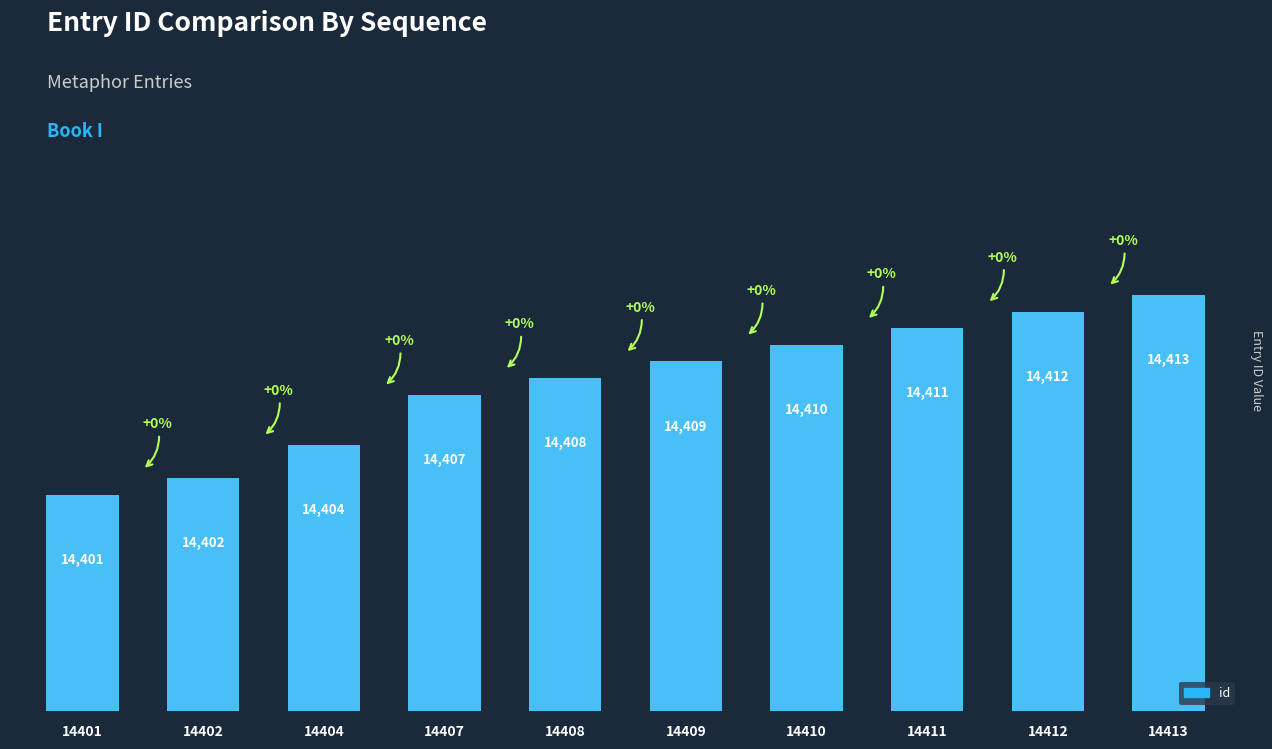

The value at 14402 is 14402. True or false?

True